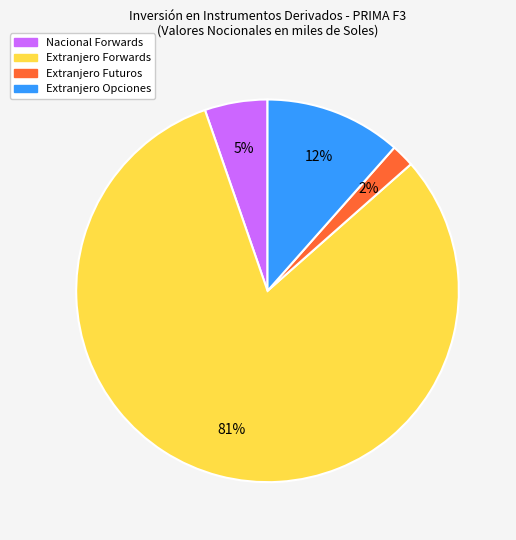

How many segments does this pie chart have?

4